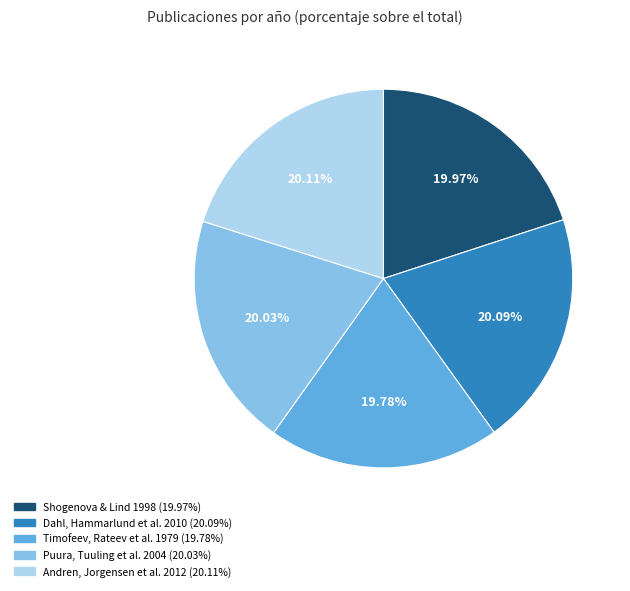

What is the total percentage of Puura, Tuuling et al. 2004 and Dahl, Hammarlund et al. 2010?

40.1%